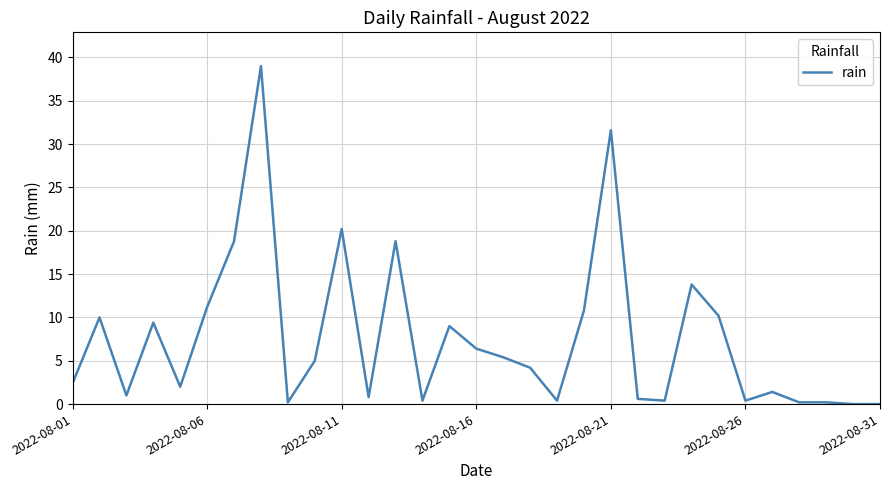

The chart shows a value of 16.1 at 2022-08-06. True or false?

False